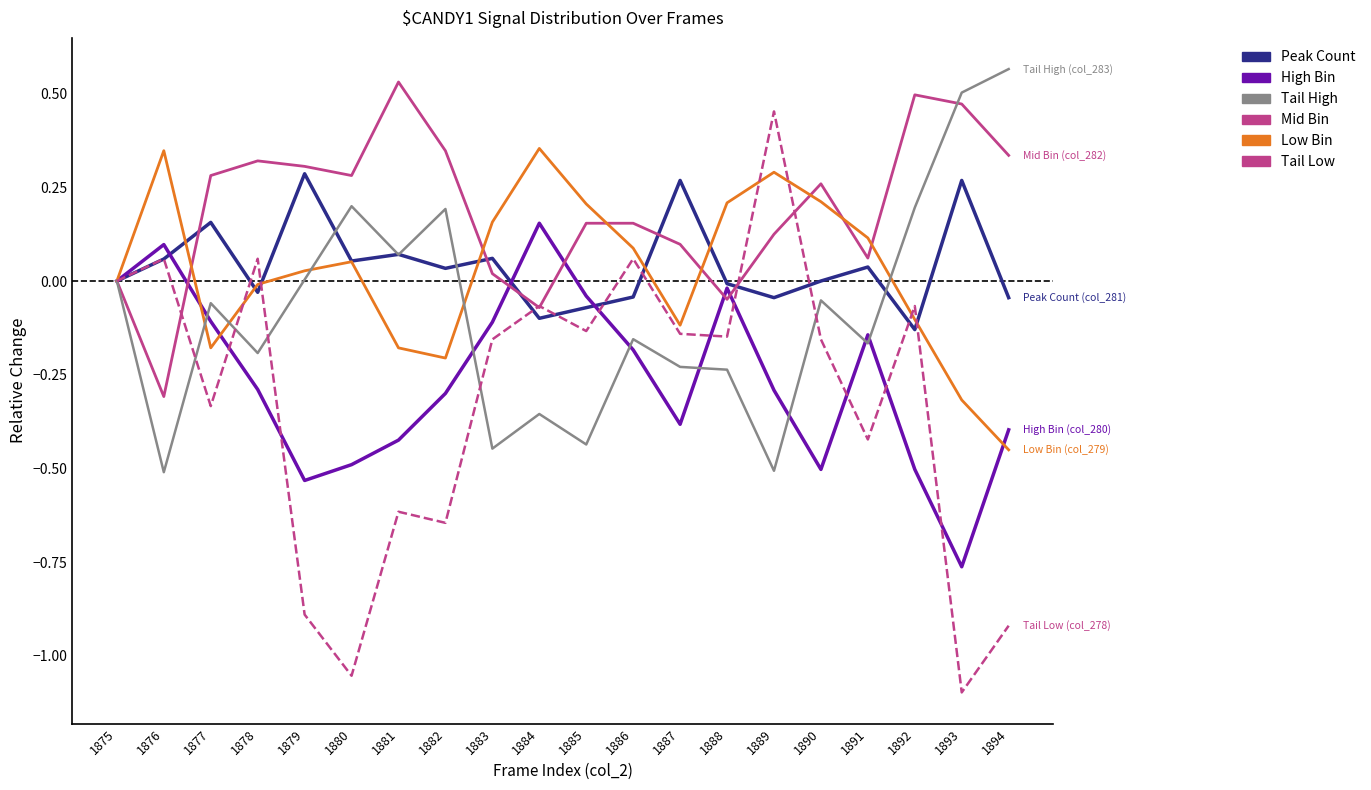

What is the spread (max minus min) of values at 1894?

1.5